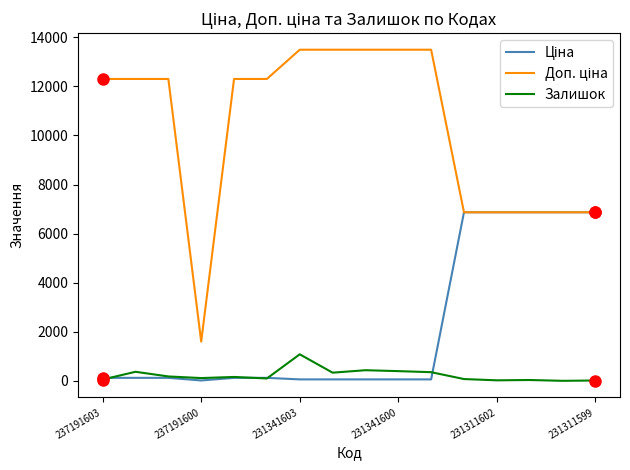

What is the highest value of the Залишок series?

1082.0